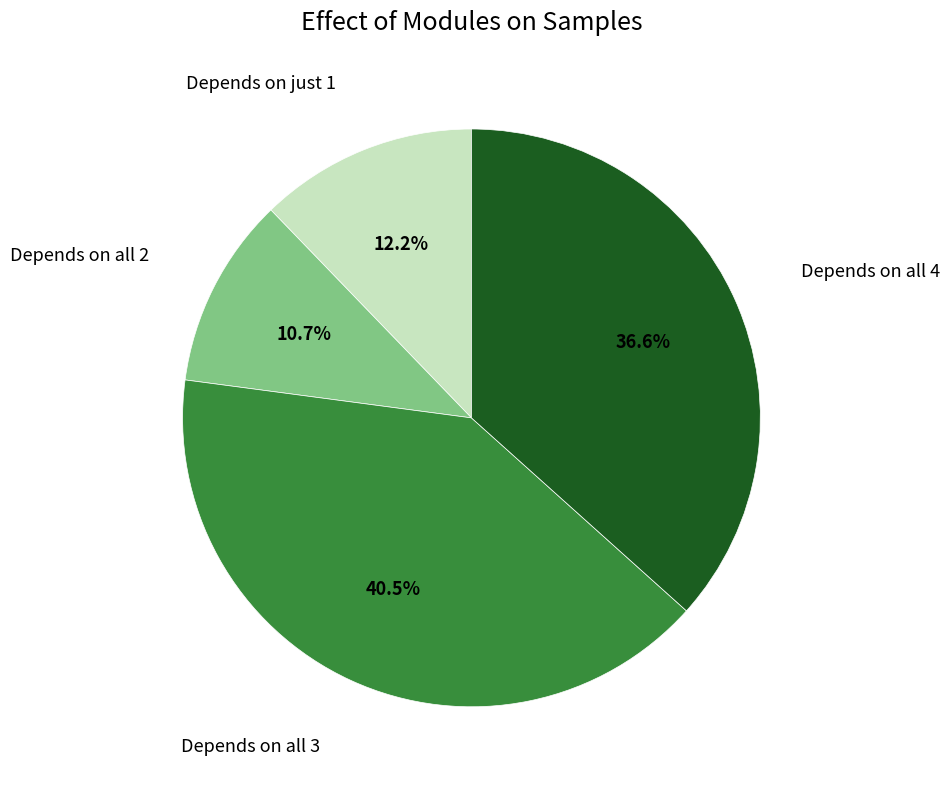

Does any single category account for the majority?

No